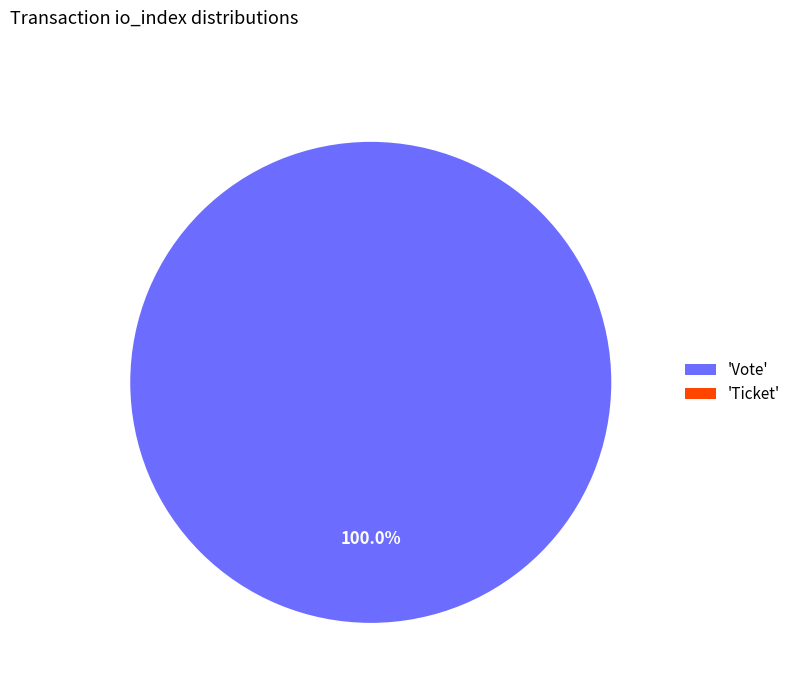

To the nearest percent, what is the difference between the largest and smallest slice percentages?

100%